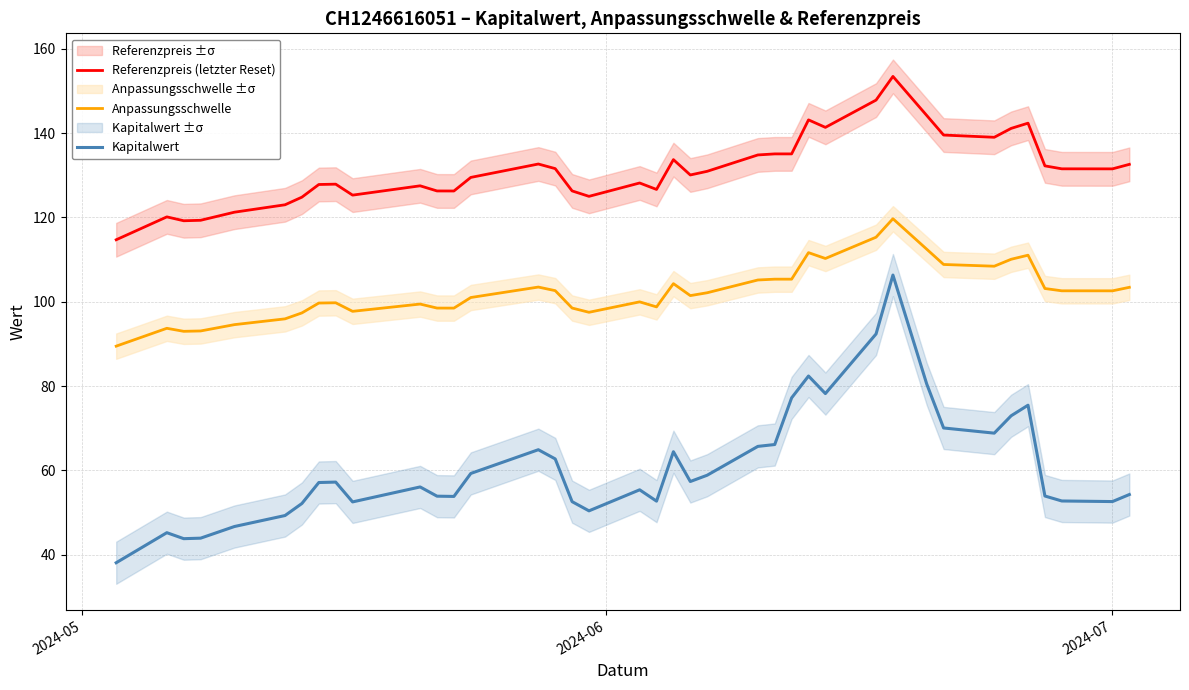

True or false: Referenzpreis (letzter Reset) and Kapitalwert cross at least once.

False